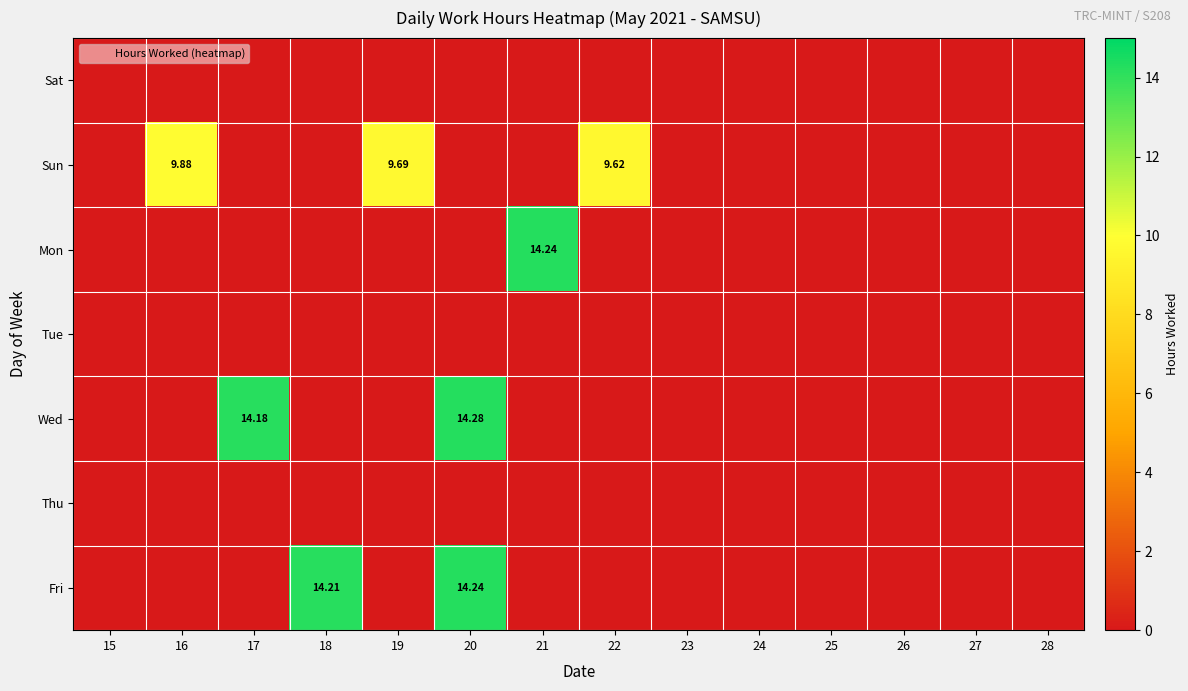

True or false: Wed has a value of 0.0 at 26.

True